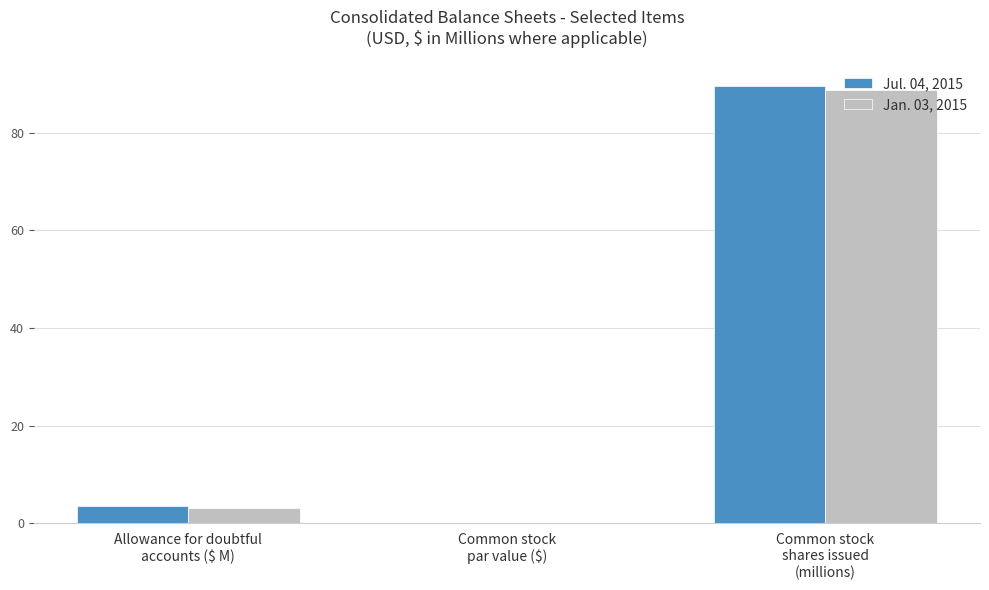

What are all the series names shown in the legend?

Jul. 04, 2015, Jan. 03, 2015